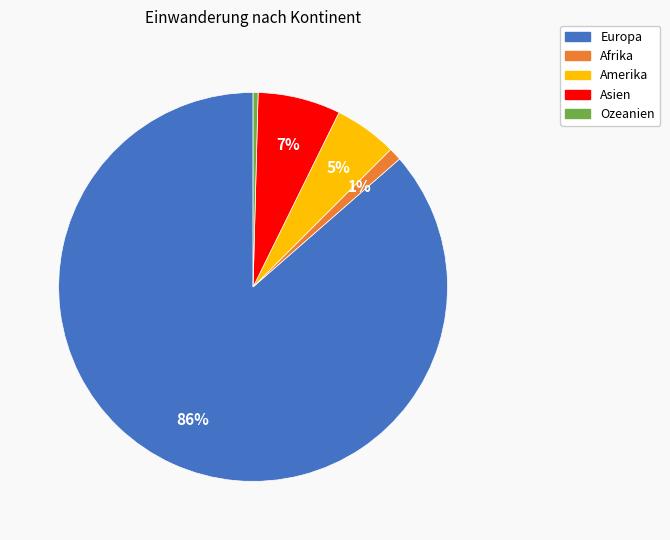

Approximately how many times larger is the value at Amerika compared to Ozeanien?

12.7